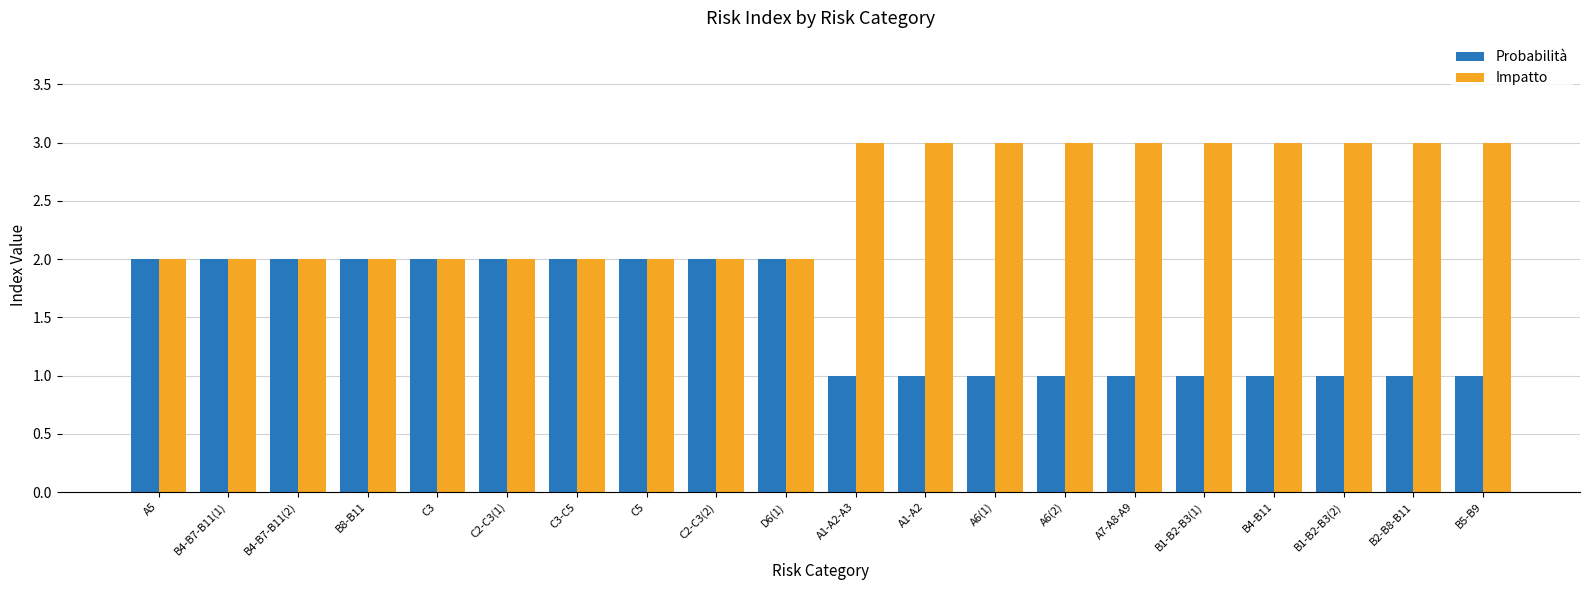

True or false: Impatto has a value of 3 at C3.

False